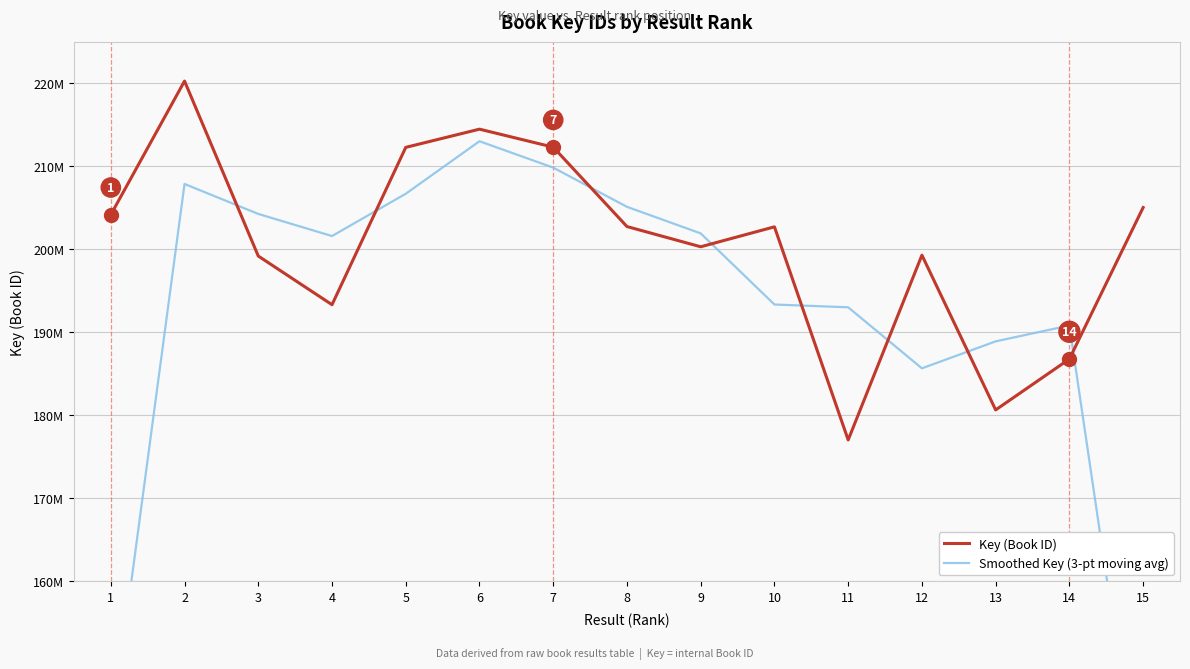

After their last crossing, which series has the higher values: Smoothed Key (3-pt moving avg) or Key (Book ID)?

Key (Book ID)